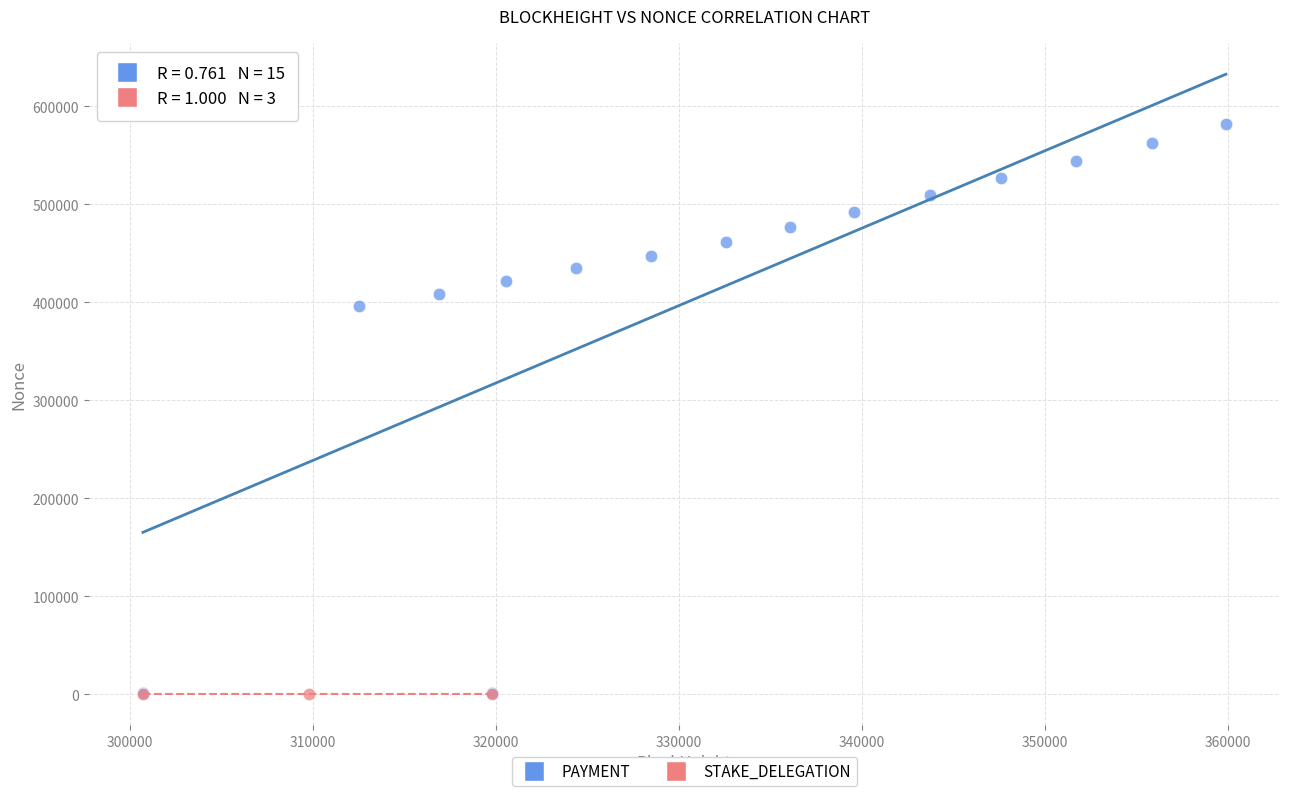

Which series contains the highest Y value?

PAYMENT